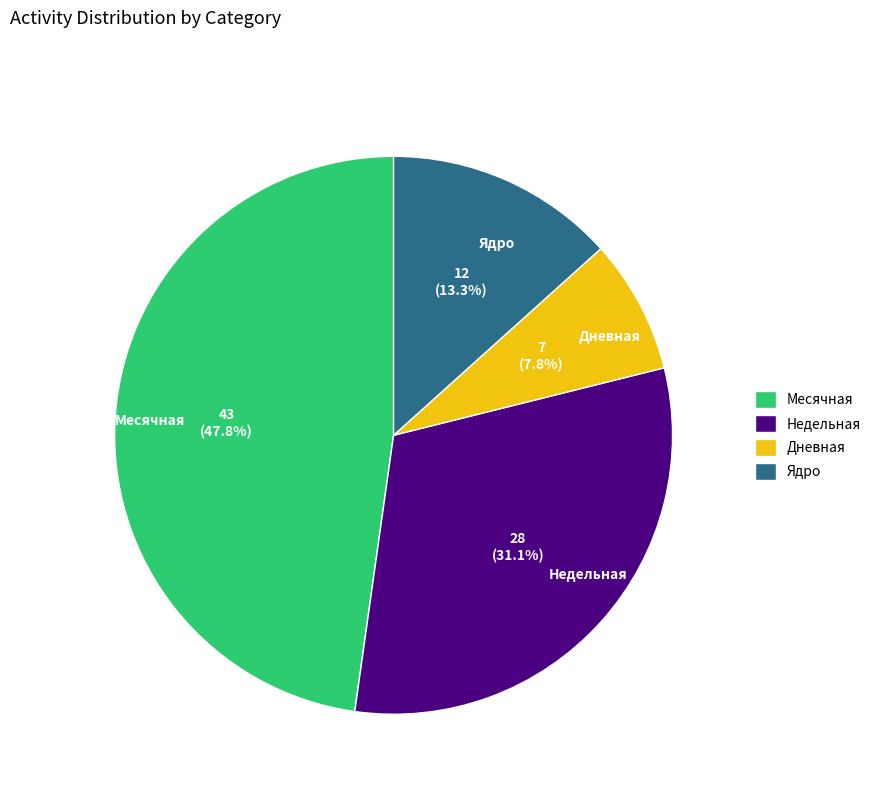

Which slice is the largest?

Месячная